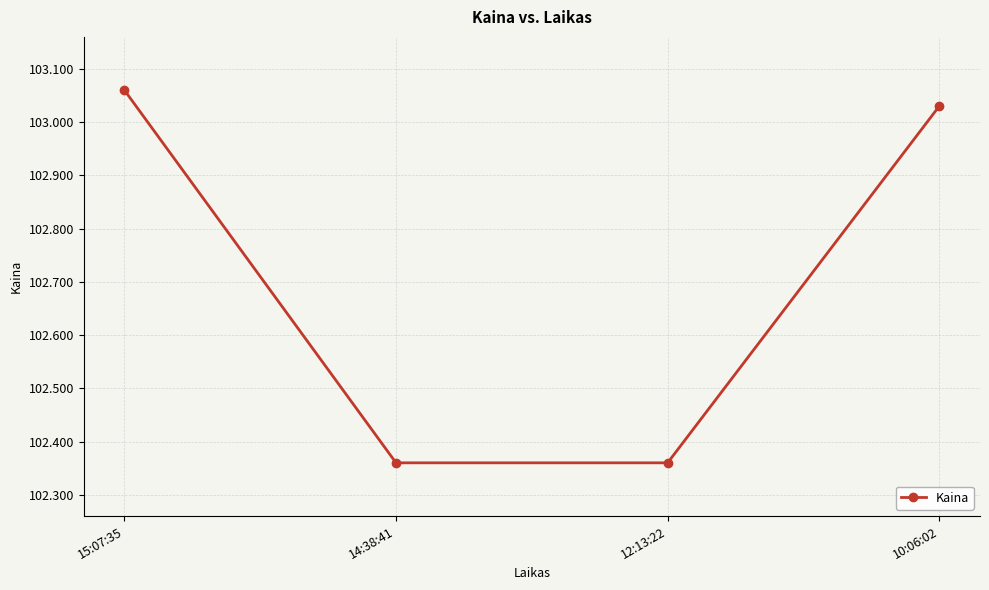

True or false: there are more than 0 points higher than both neighbors.

False